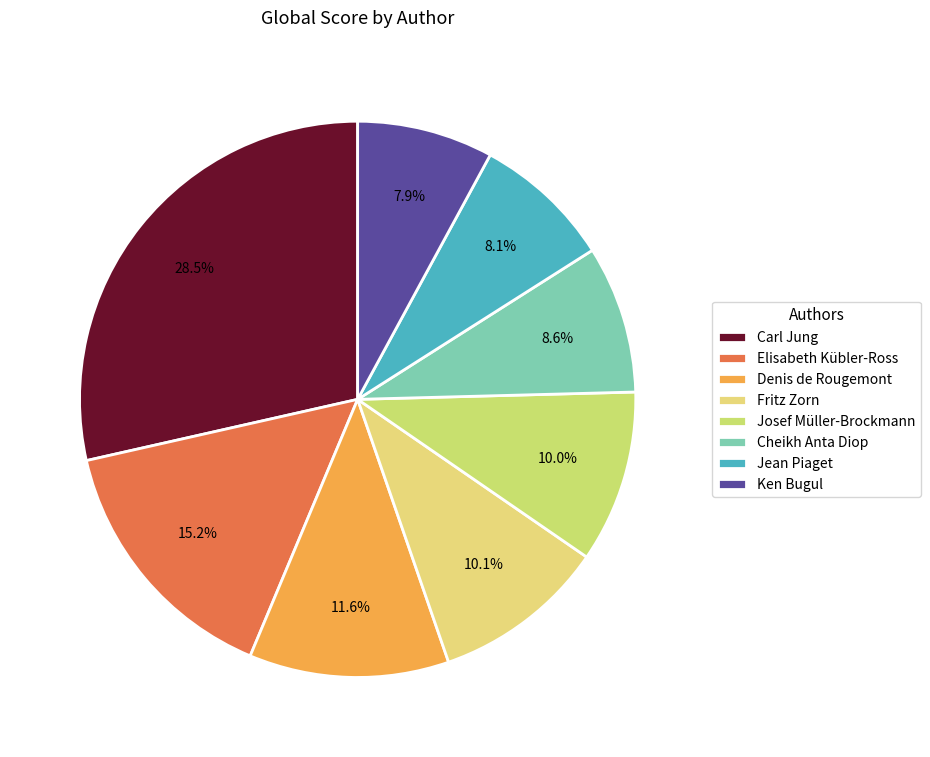

Count the number of slices in the pie.

8